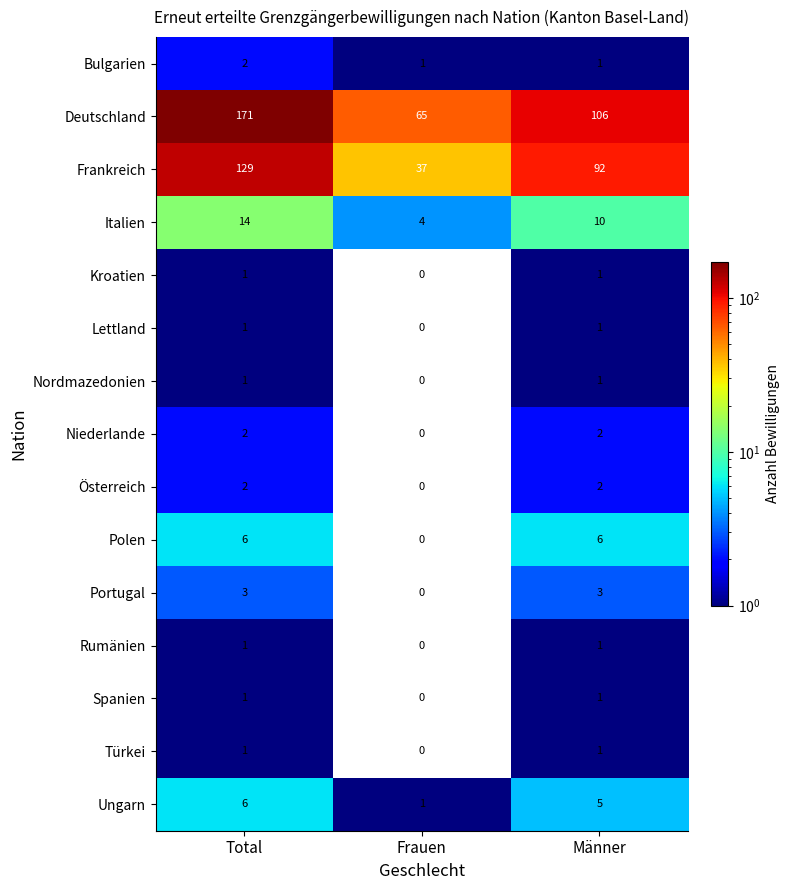

Between Total and Männer, which series saw the biggest shift?

Deutschland